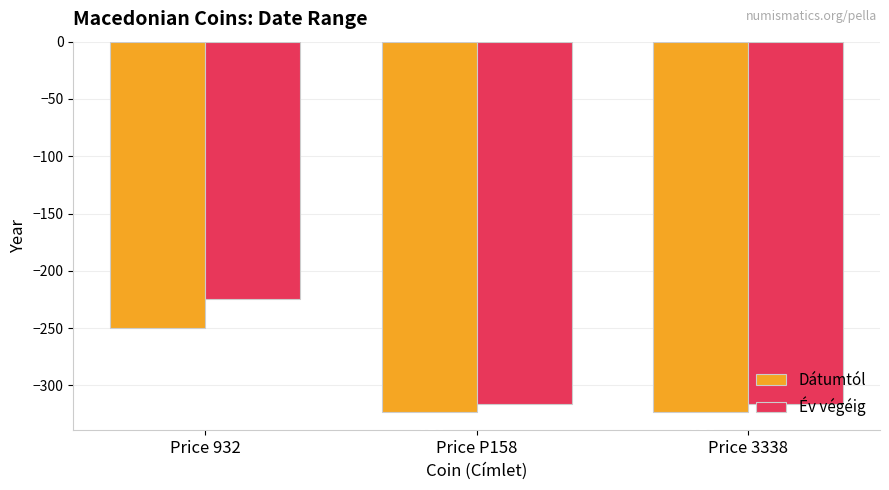

The value of Év végéig at Price 932 is -362. True or false?

False